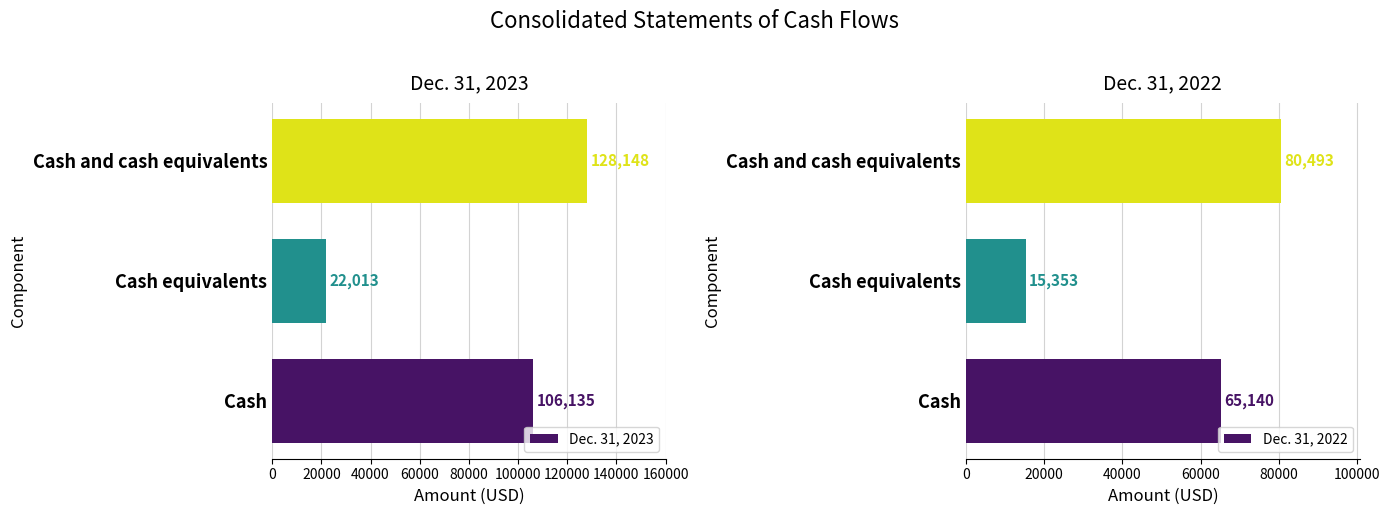

How many bars are there in total?

6